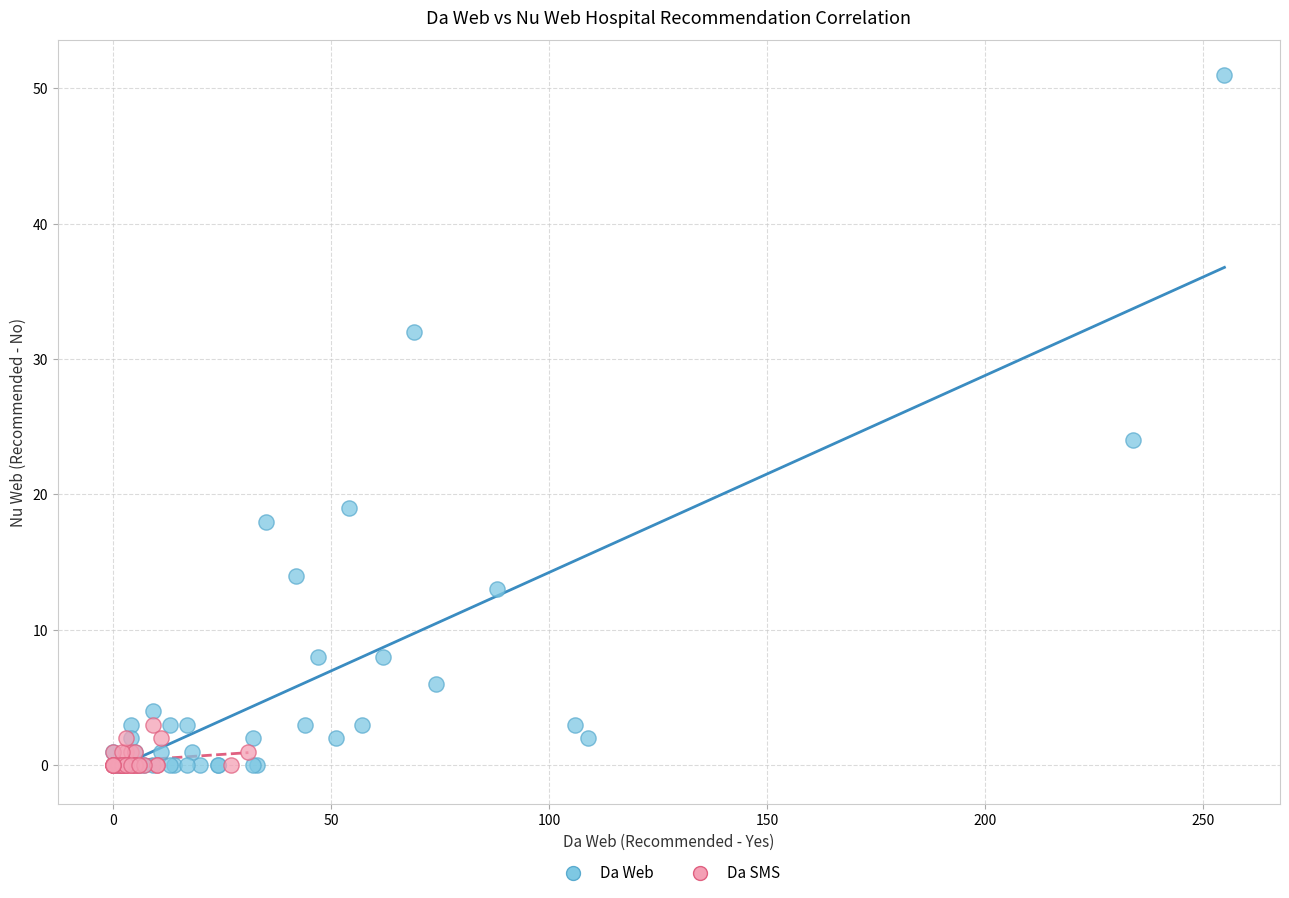

Which series has the largest Y range (max minus min)?

Da Web